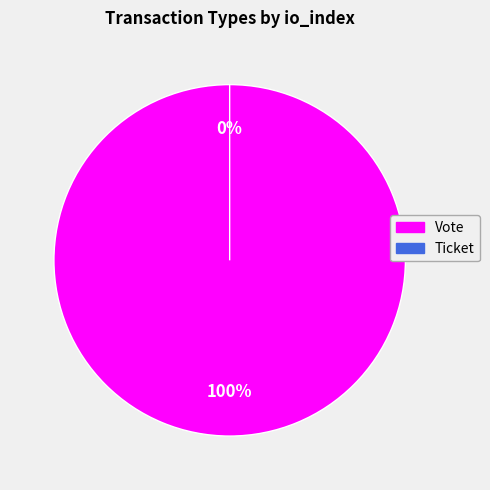

To the nearest percent, what is the difference between the Ticket and Vote slice percentages?

100%